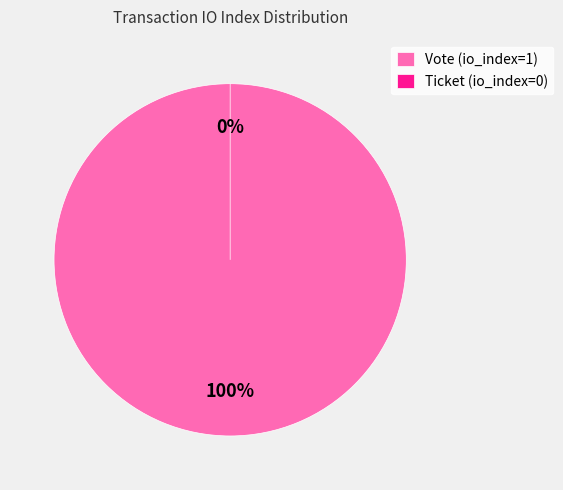

What percentage is the Vote (io_index=1) slice, to the nearest percent?

100%